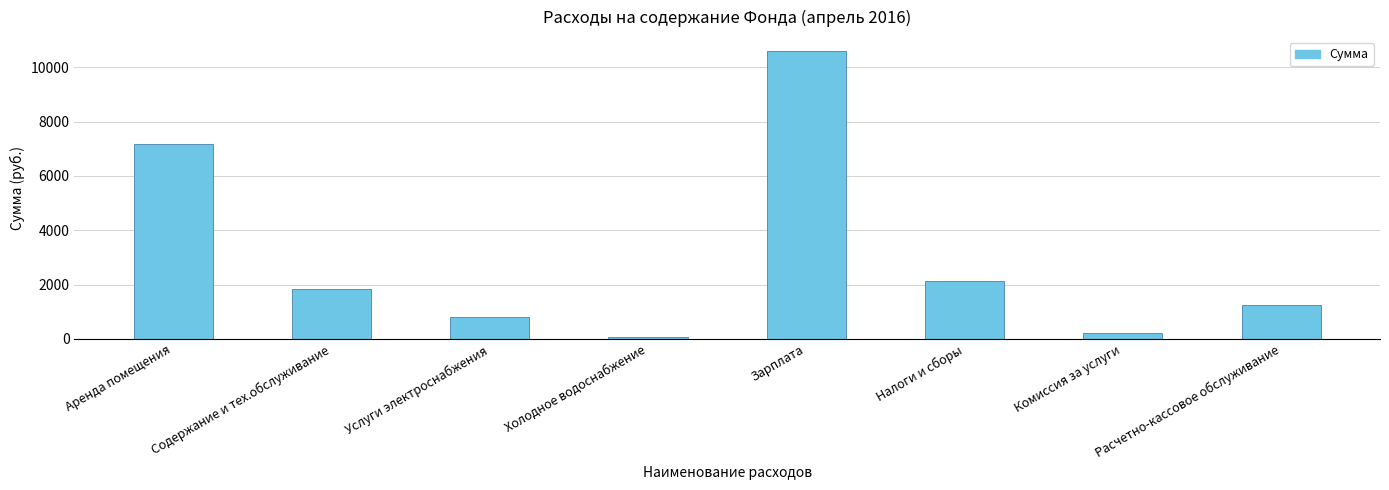

Reading right to left, extract all data points from this chart.

1260.2	202.5	2137.2	10580.0	62.2	816.5	1853.0	7182.0